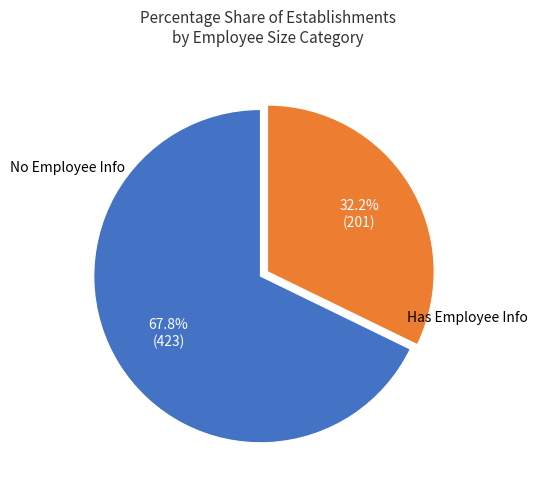

Is there a majority slice in this chart?

Yes